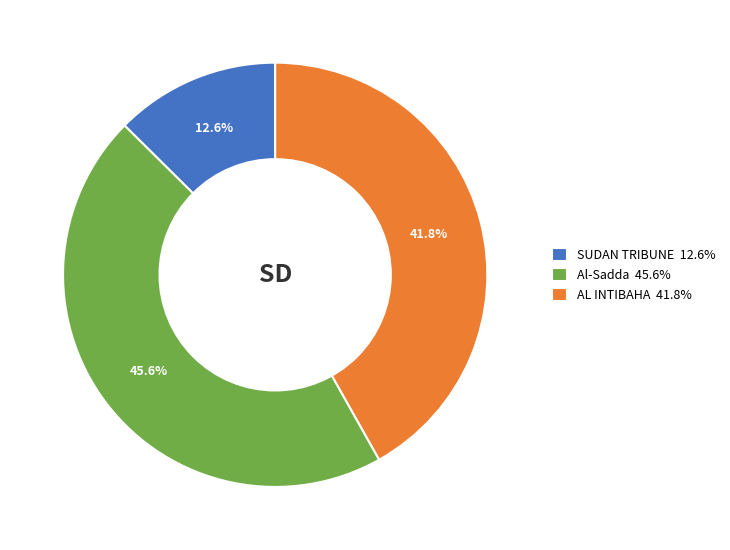

To the nearest percent, what is the difference between the AL INTIBAHA and Al-Sadda slice percentages?

4%